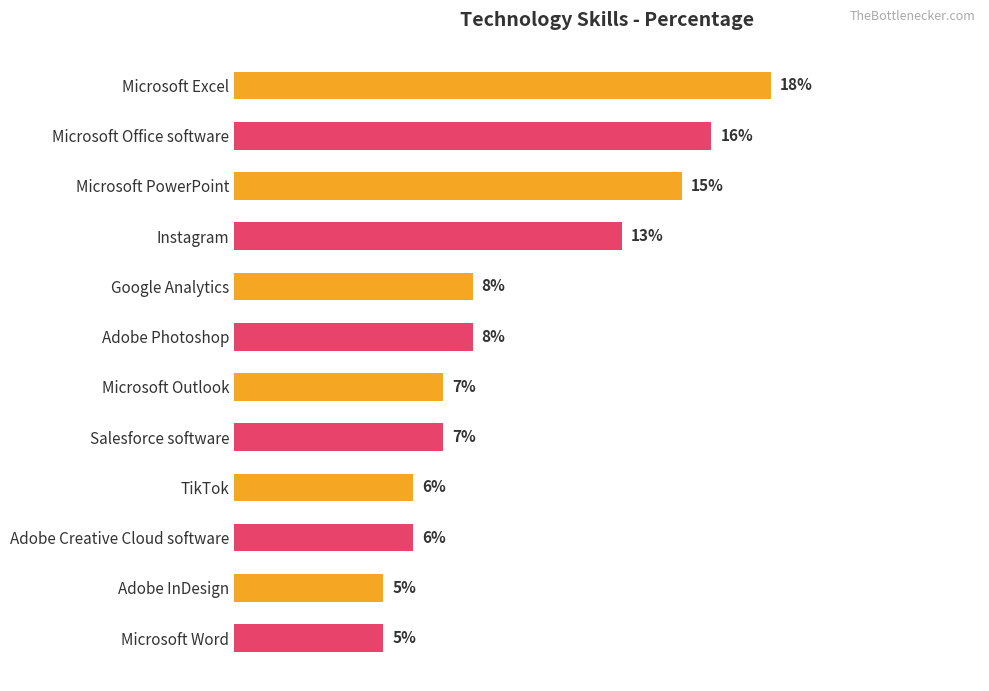

Where is the data nearest to the value 11?

Instagram